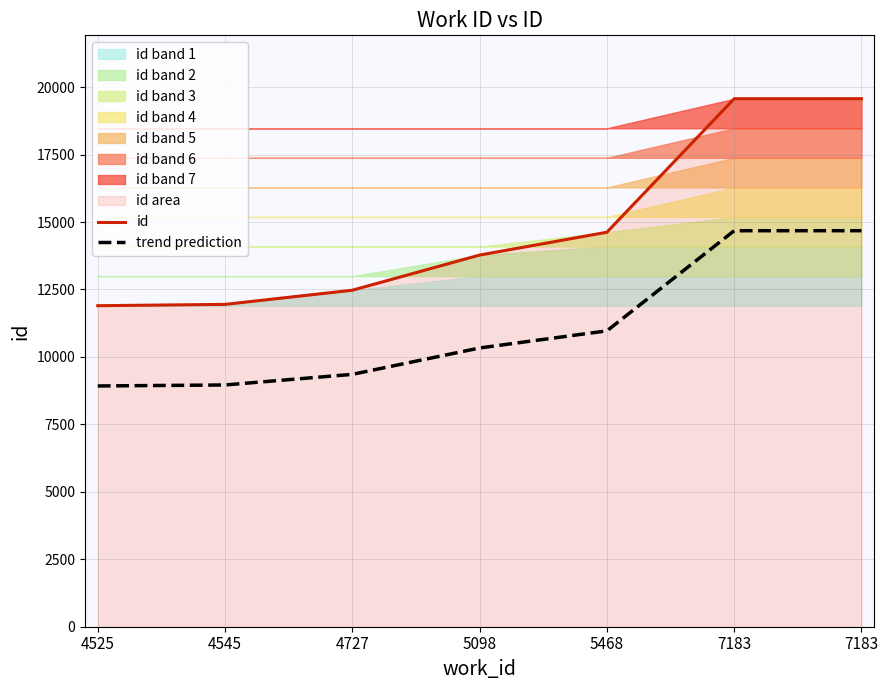

What is the value of the trend prediction point at the 6th from the left?

14678.2